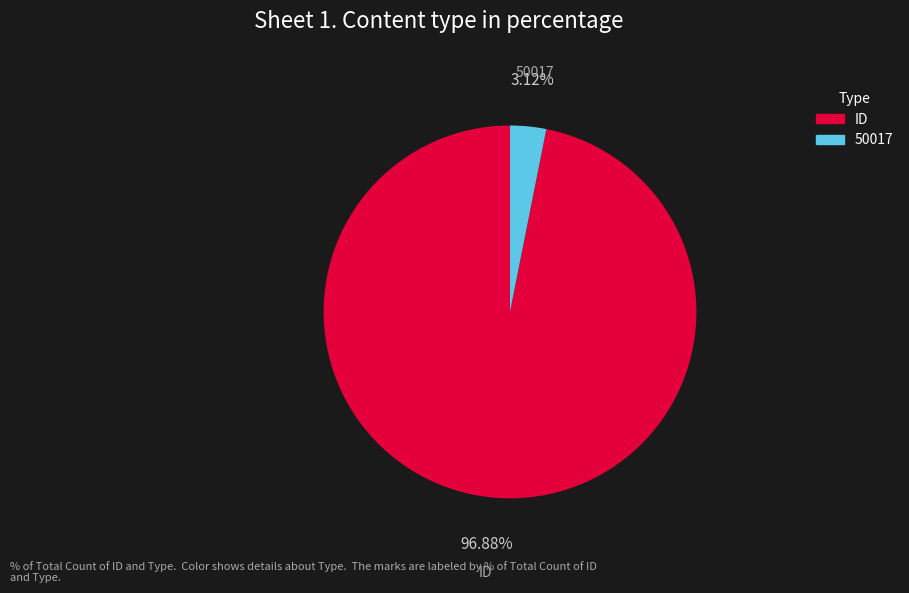

Combined, what portion of the pie is ID and 50017?

100.0%